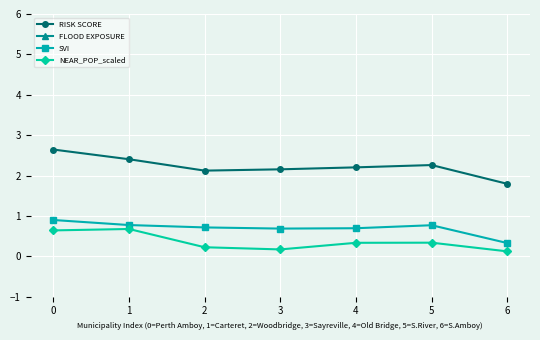

Reading left to right, transcribe all the data shown in this chart.

RISK SCORE: 2.6	2.4	2.1	2.2	2.2	2.3	1.8
FLOOD EXPOSURE: 29.4	15.5	18.7	26.1	30.8	28.8	26.0
SVI: 0.9	0.8	0.7	0.7	0.7	0.8	0.3
NEAR_POP_scaled: 0.6	0.7	0.2	0.2	0.3	0.3	0.1